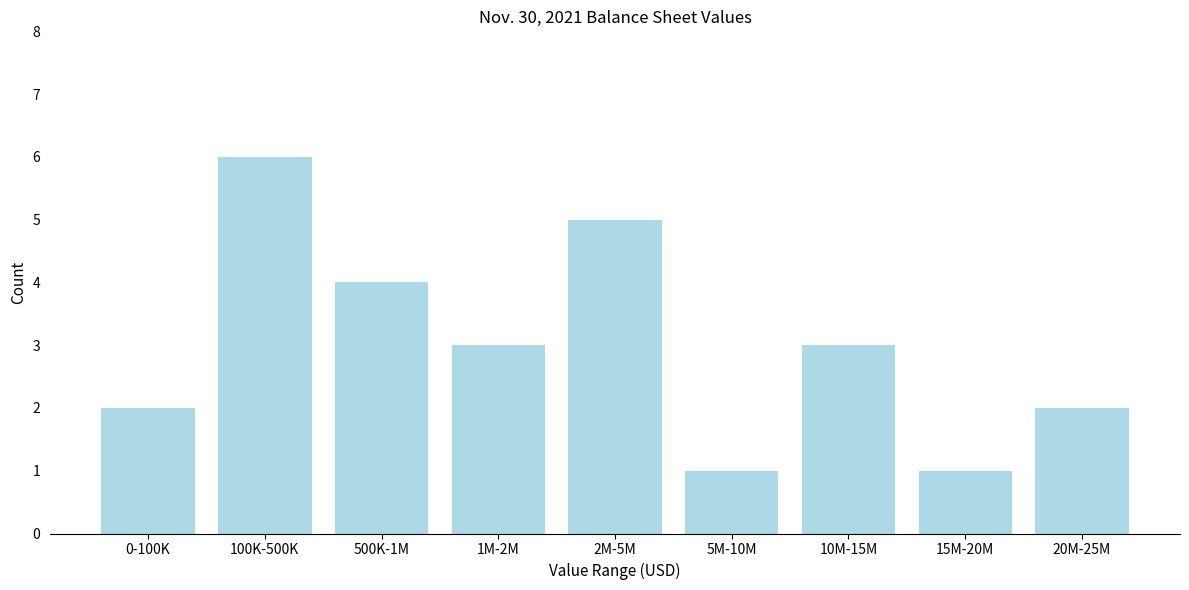

Reading left to right, list all the values displayed in this chart.

0-100K=2	100K-500K=6	500K-1M=4	1M-2M=3	2M-5M=5	5M-10M=1	10M-15M=3	15M-20M=1	20M-25M=2